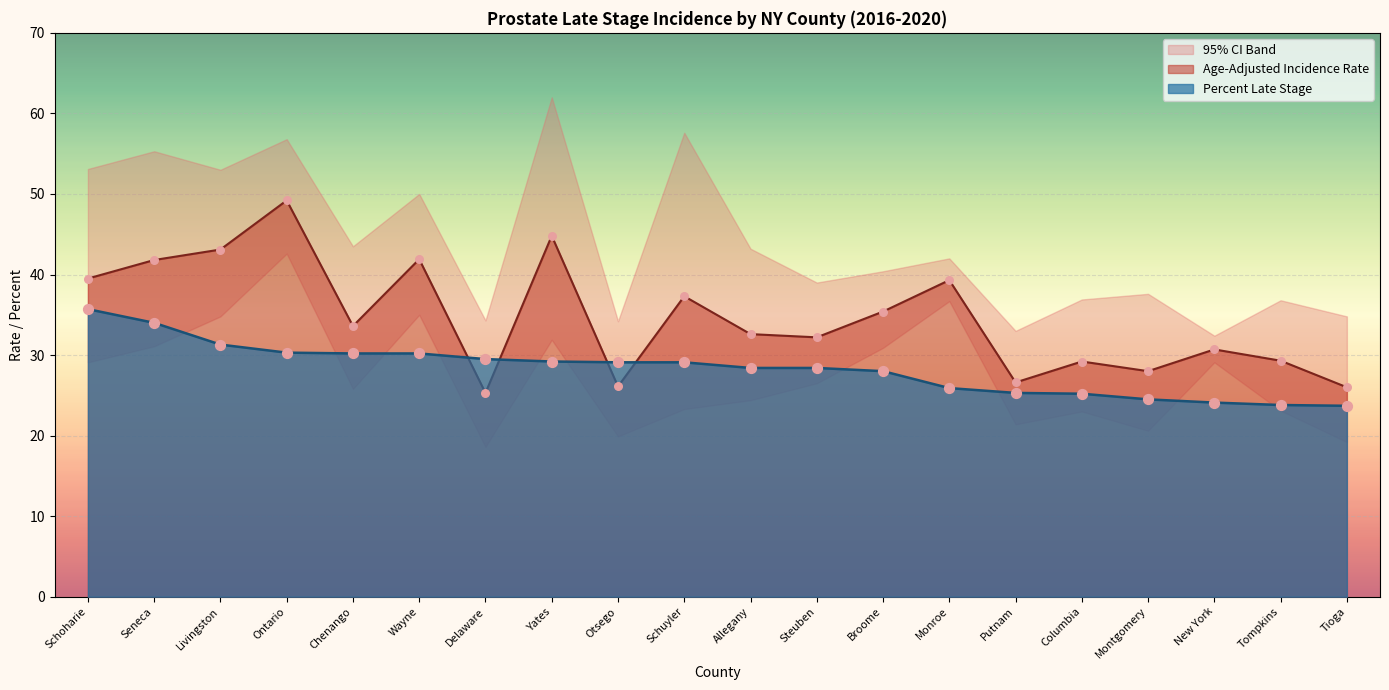

What is the total value across all series at New York?

54.8